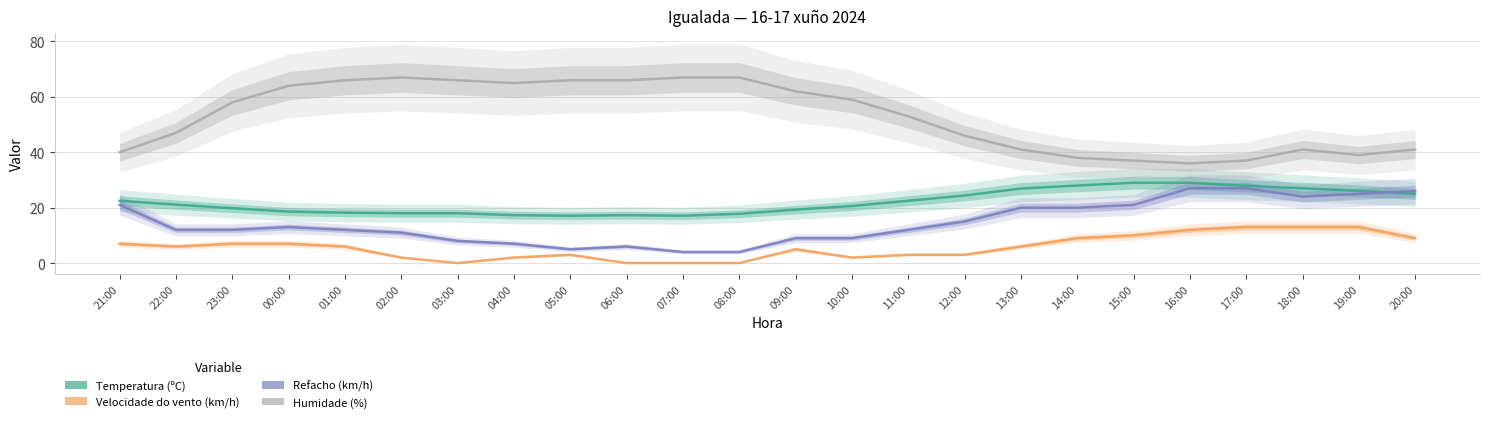

At 16:00, list the series in order from smallest to largest.

Velocidade do vento (km/h), Refacho (km/h), Temperatura (ºC), Humidade (%)